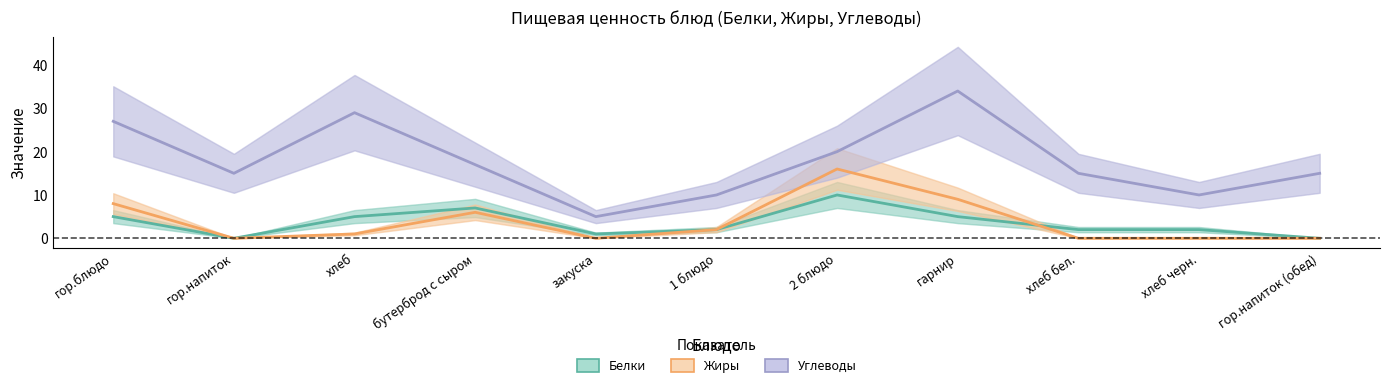

At which category does Белки reach its first local peak?

бутерброд с сыром